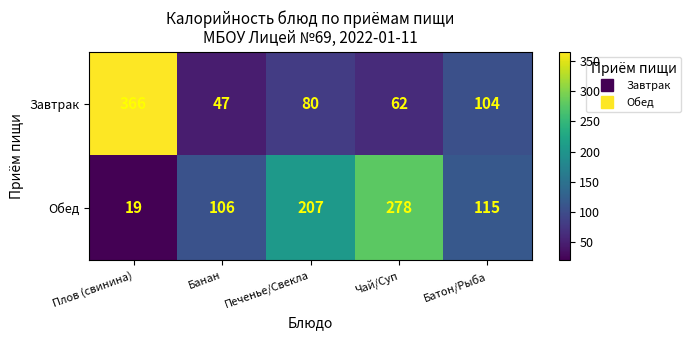

Is it true that Обед equals 111 at Печенье/Свекла?

False